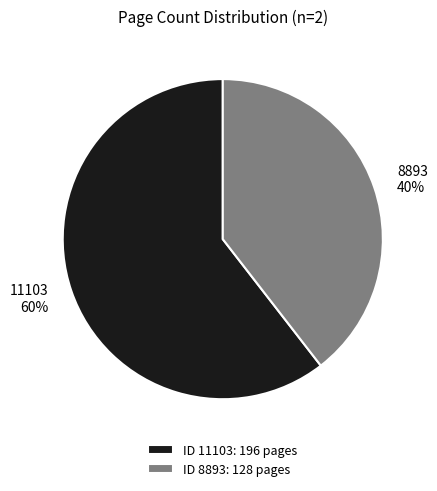

How many slices are in this pie chart?

2